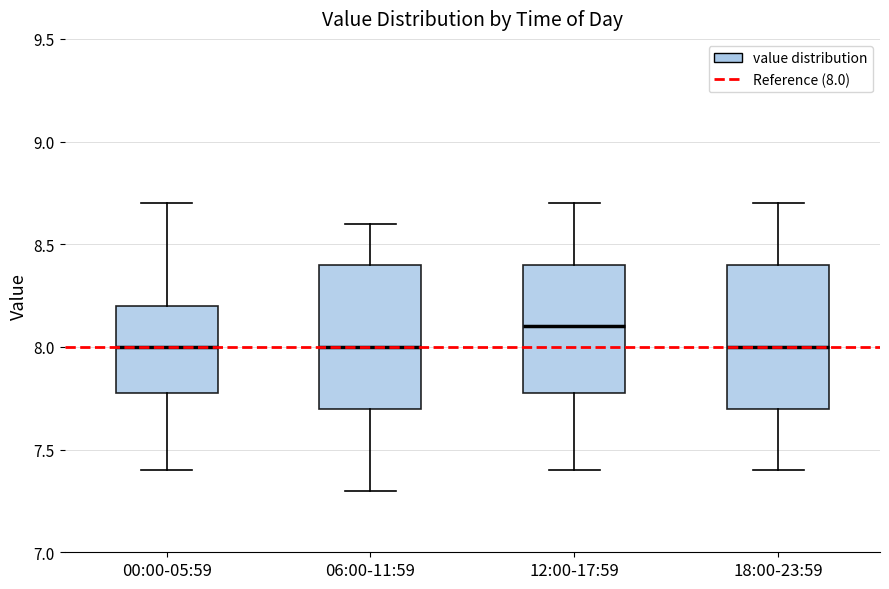

Where does the upper whisker of the box for 00:00-05:59 end on the y-axis? The values are not printed on the chart, so give them approximately, as read against the axis.

8.7